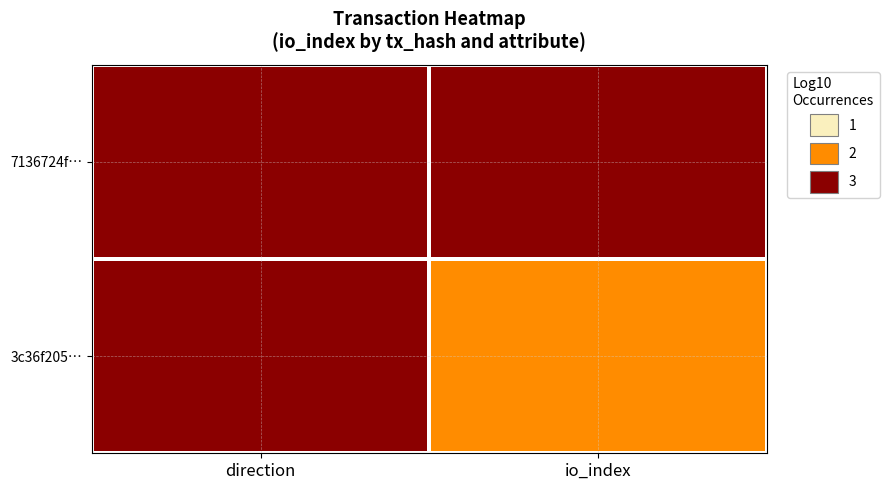

Reading right to left, list all the values displayed in this chart.

3c36f205…: io_index=1	direction=2
7136724f…: io_index=3	direction=2